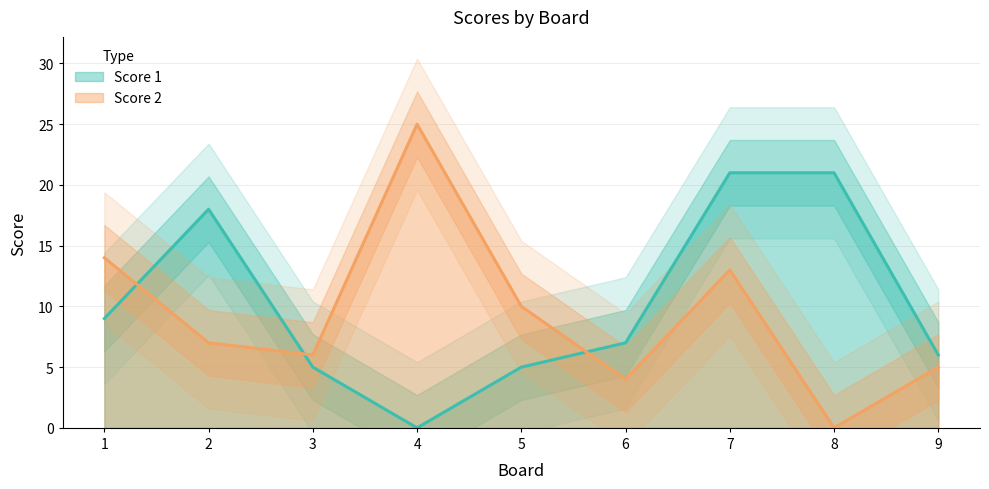

Where does the Score 1 series first go above 7?

1